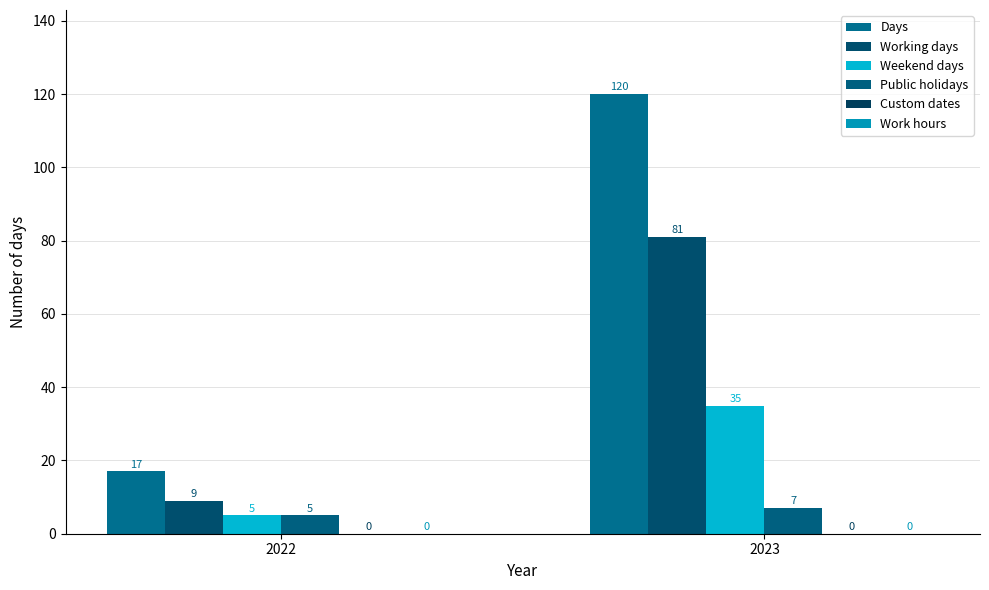

Which series has the largest total across all categories?

Days